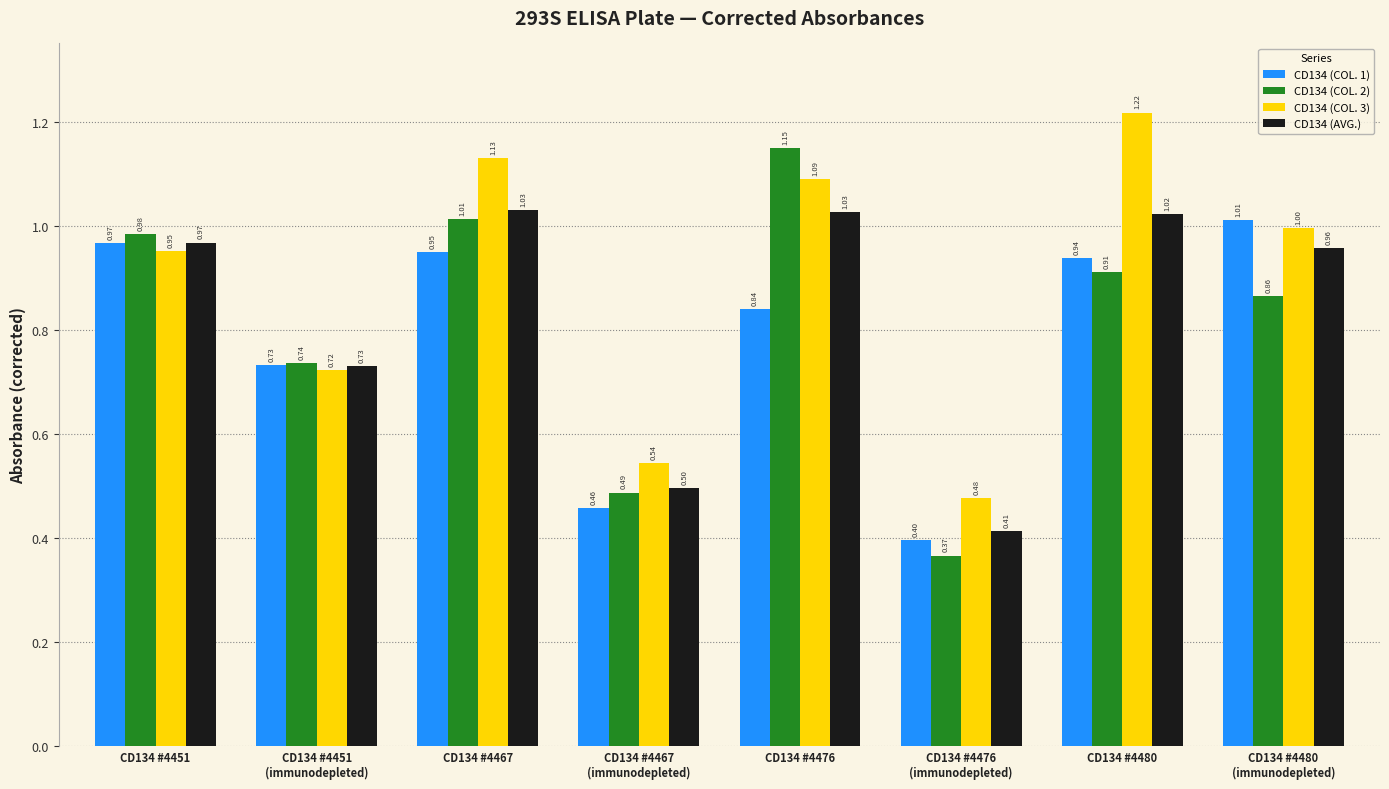

What is the value of the CD134 (AVG.) bar at the 8th from the left?

1.0